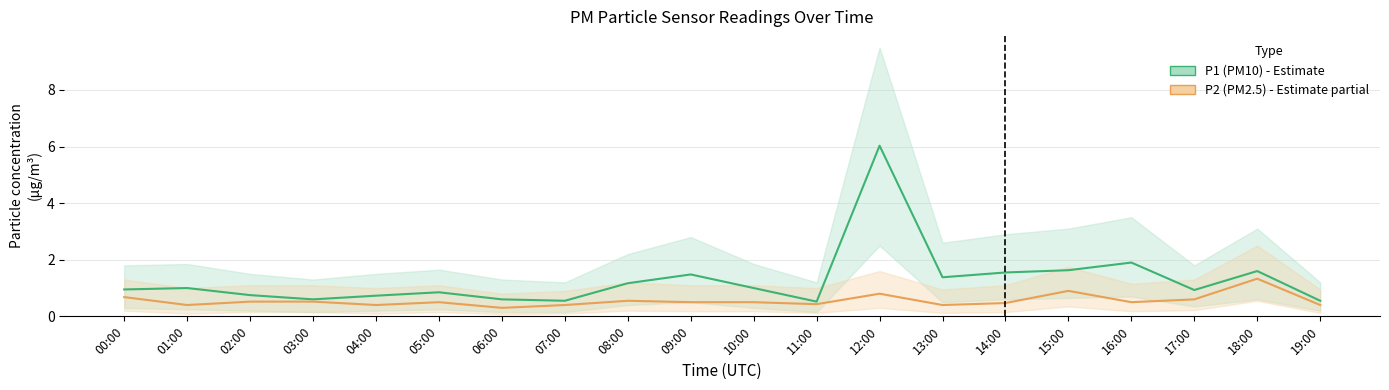

At which label is P1 (PM10) closest to 3?

16:00